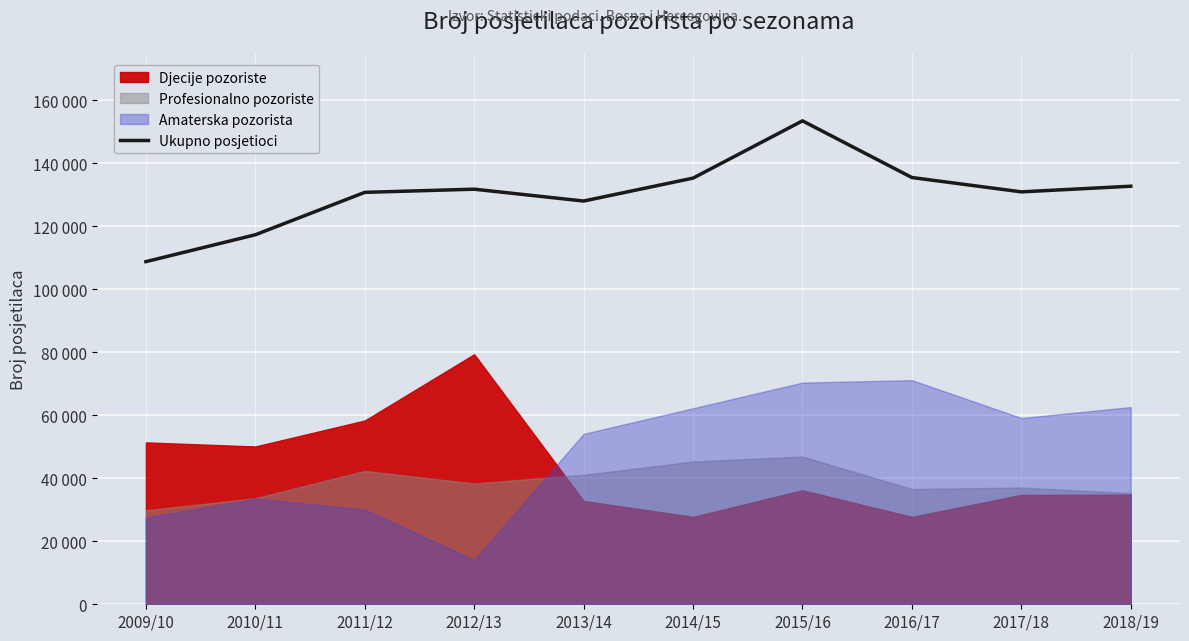

How many interior local peaks (higher than both neighbors) does the data have?

2